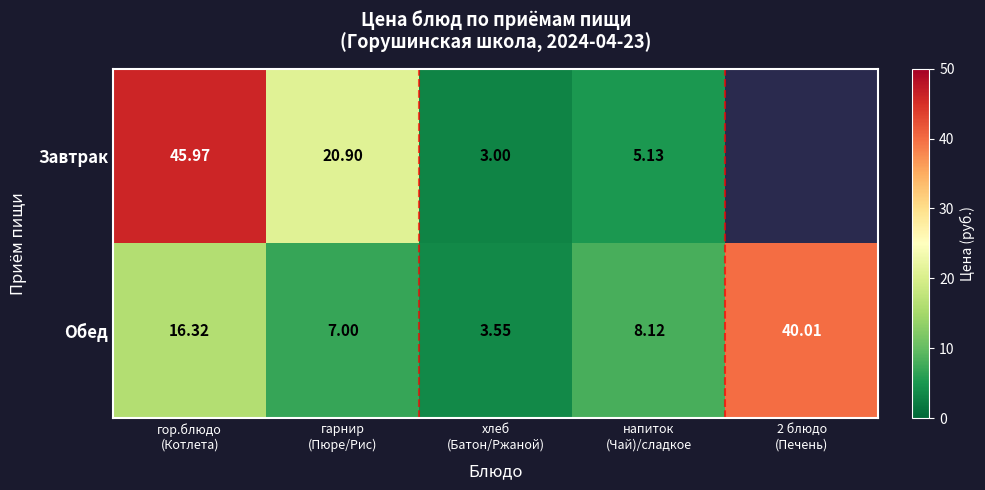

Where does the Обед series first go above 8?

гор.блюдо (Котлета)